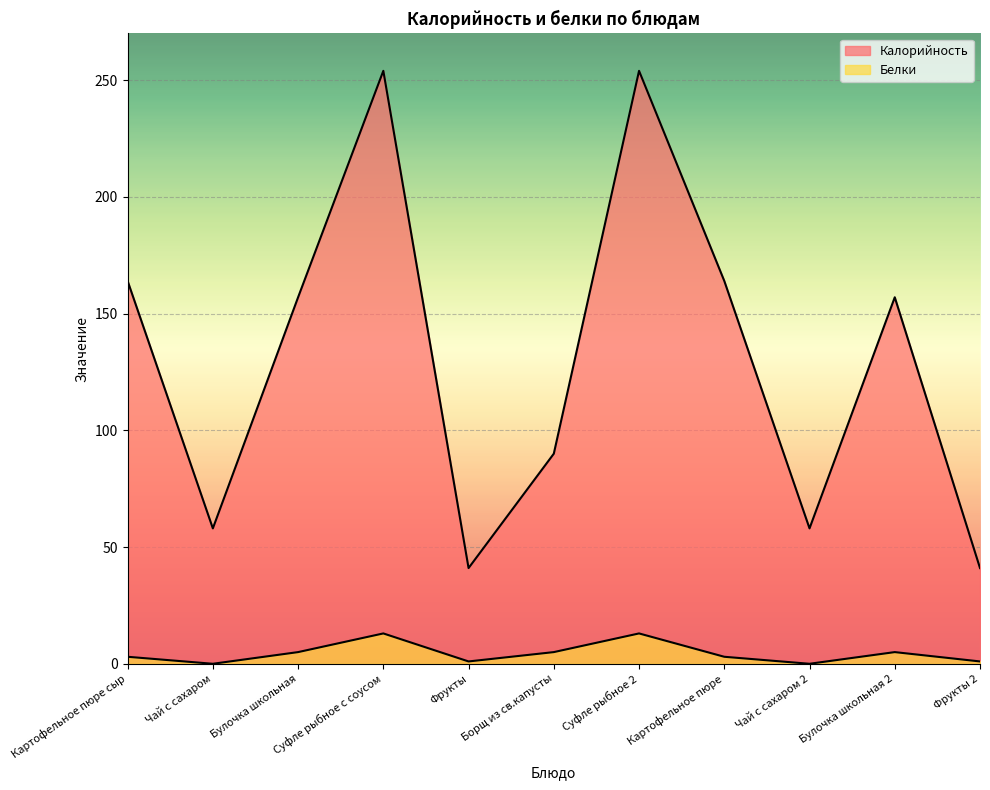

How many data points in Калорийность are above 157?

4